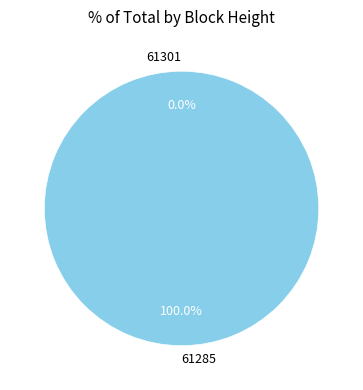

Does 61301 account for over 50% of the chart?

No